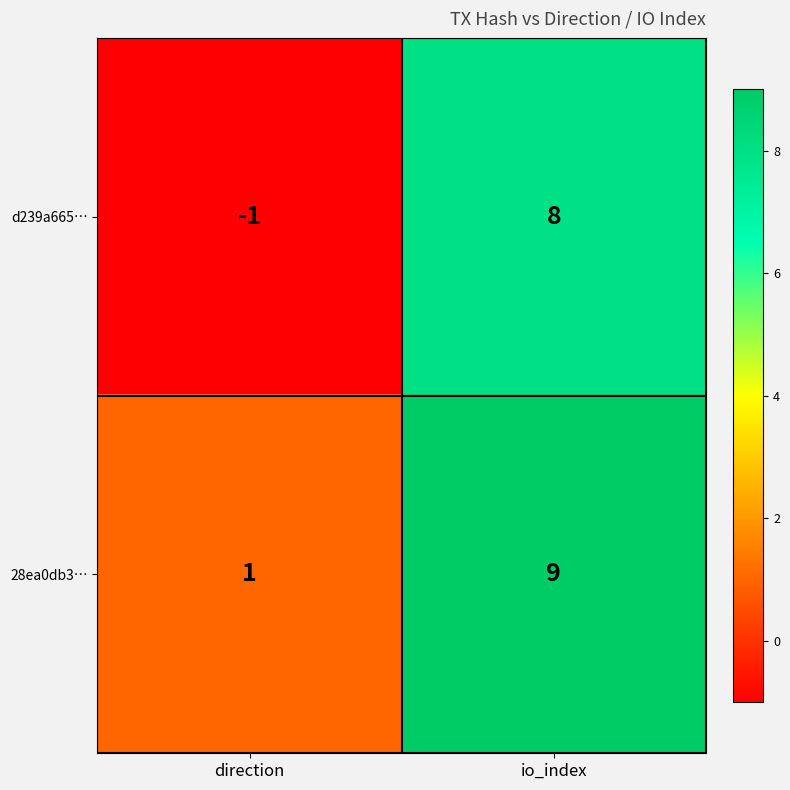

Which series has the widest spread of values?

d239a665…